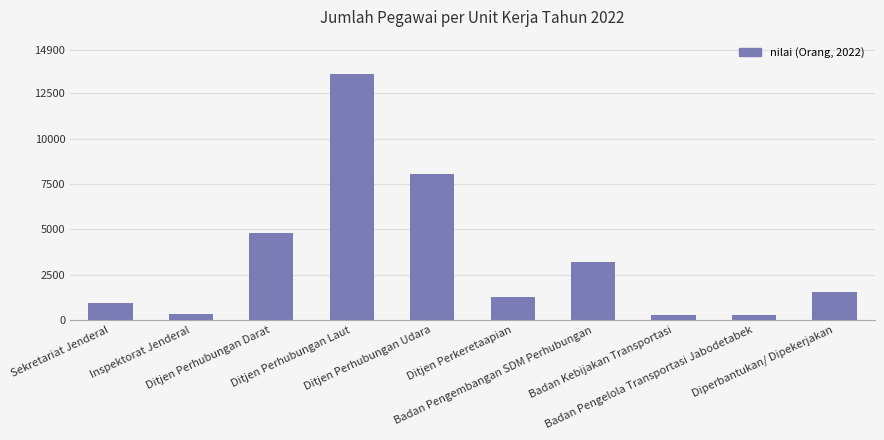

How many distinct data groups are displayed?

1